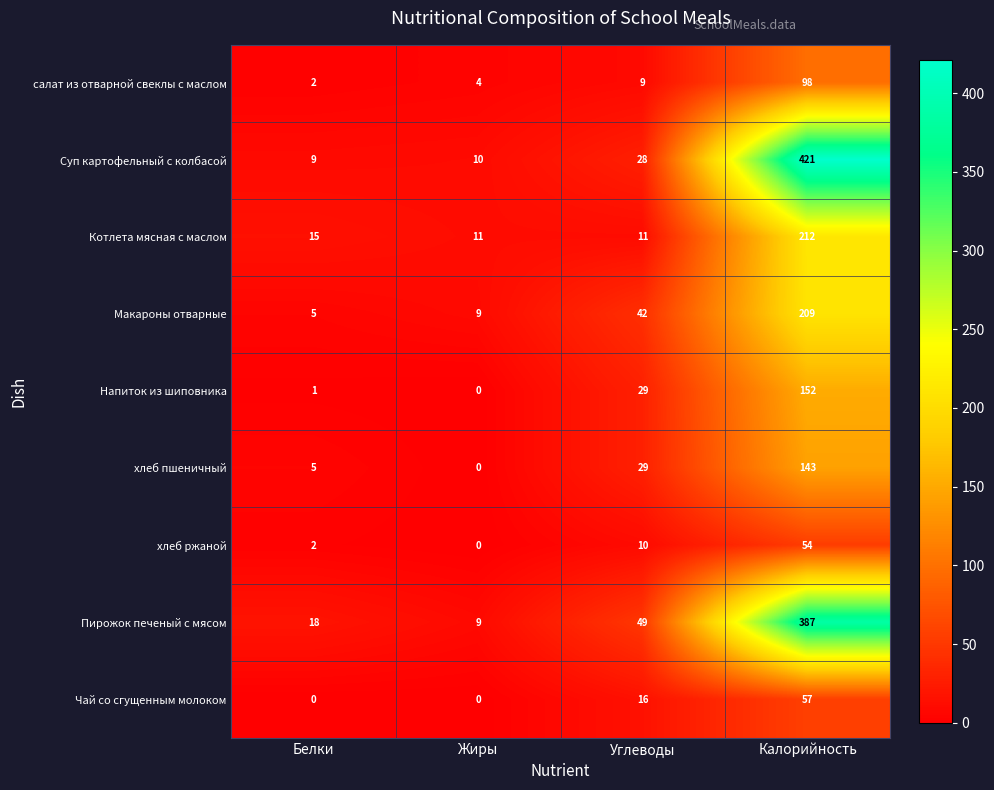

What is the total value across all series at Углеводы?

223